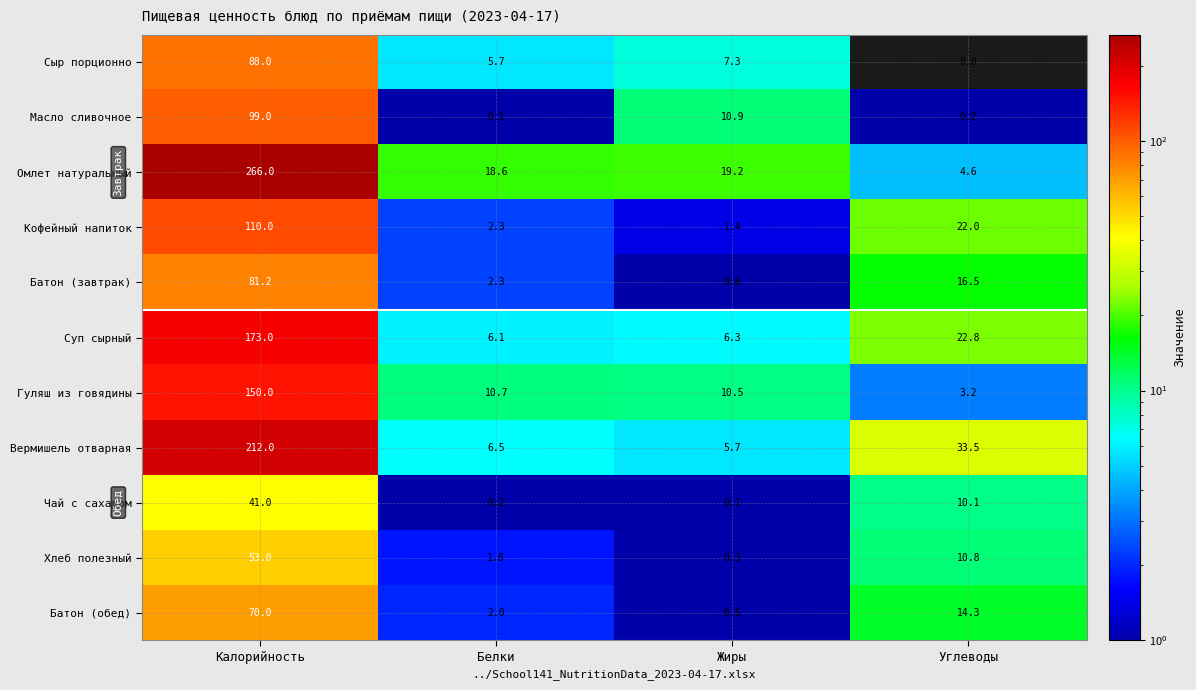

At which category does the chart reach its minimum across all series?

Углеводы